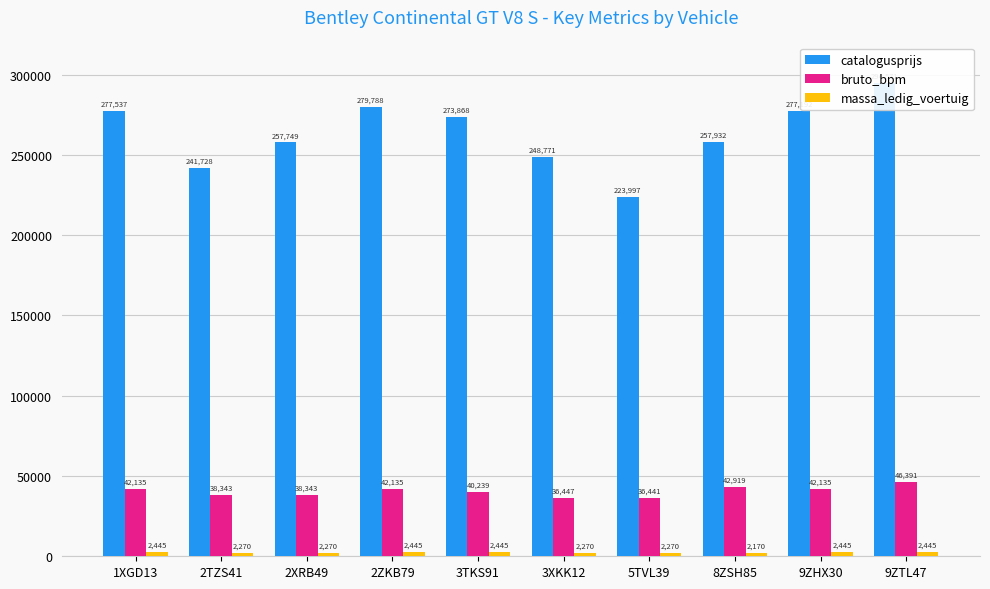

Which category has the highest value in the catalogusprijs series?

9ZTL47